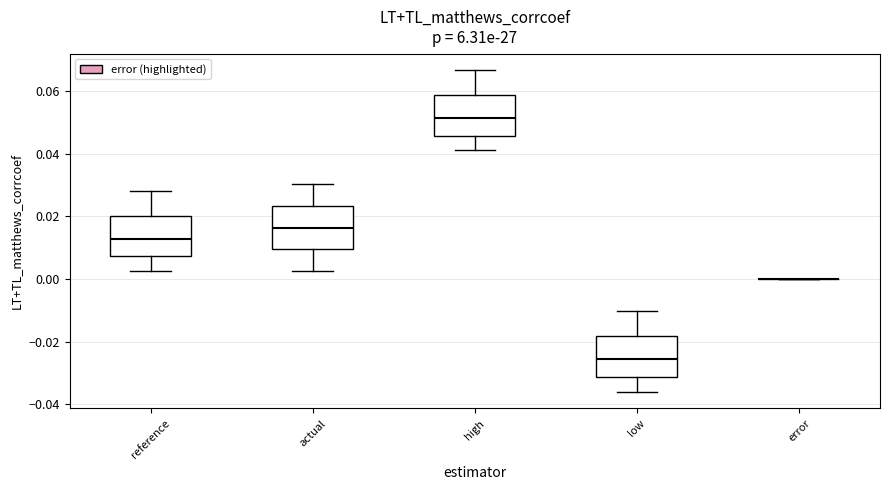

Where does the lower whisker of the box for low end on the y-axis? The values are not printed on the chart, so give them approximately, as read against the axis.

-0.036